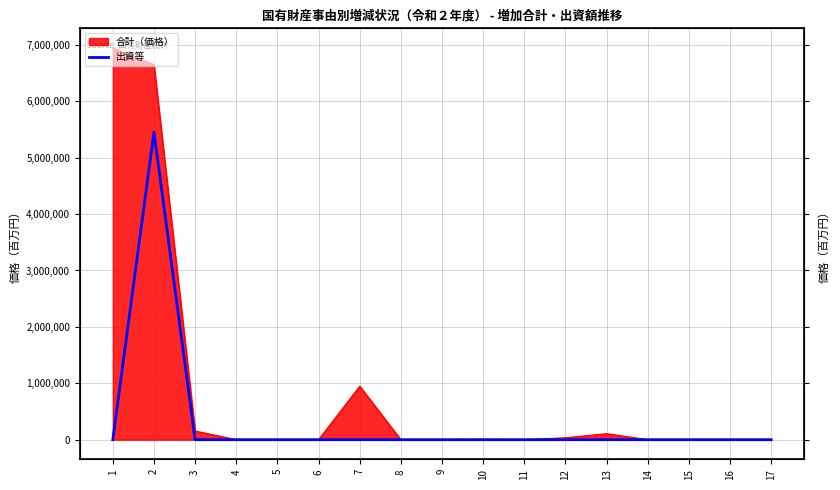

Reading left to right, extract all data points from this chart.

0	5453266	0	0	0	0	0	0	0	0	0	0	0	0	0	0	0